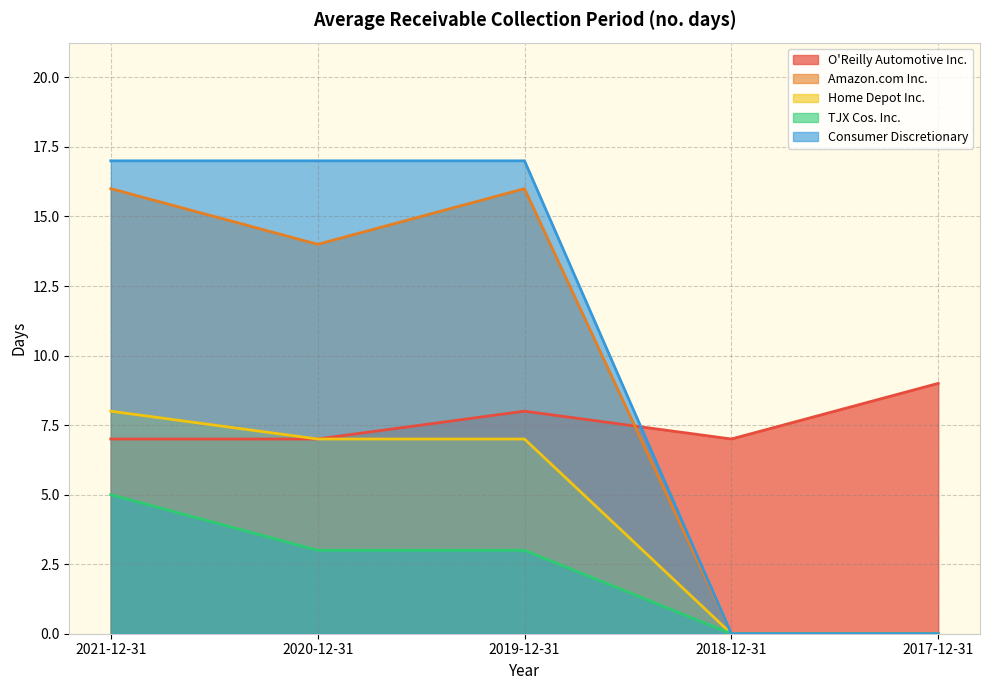

Which series has the largest total across all categories?

Consumer Discretionary